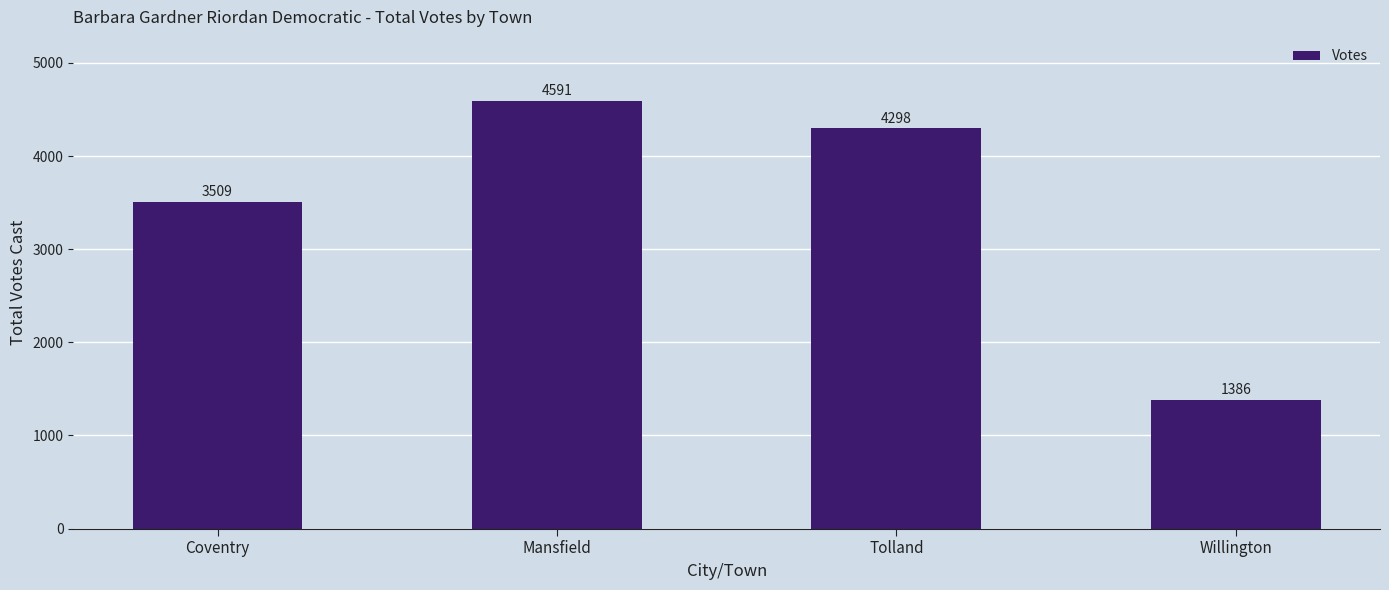

The value at Tolland is 4298. True or false?

True